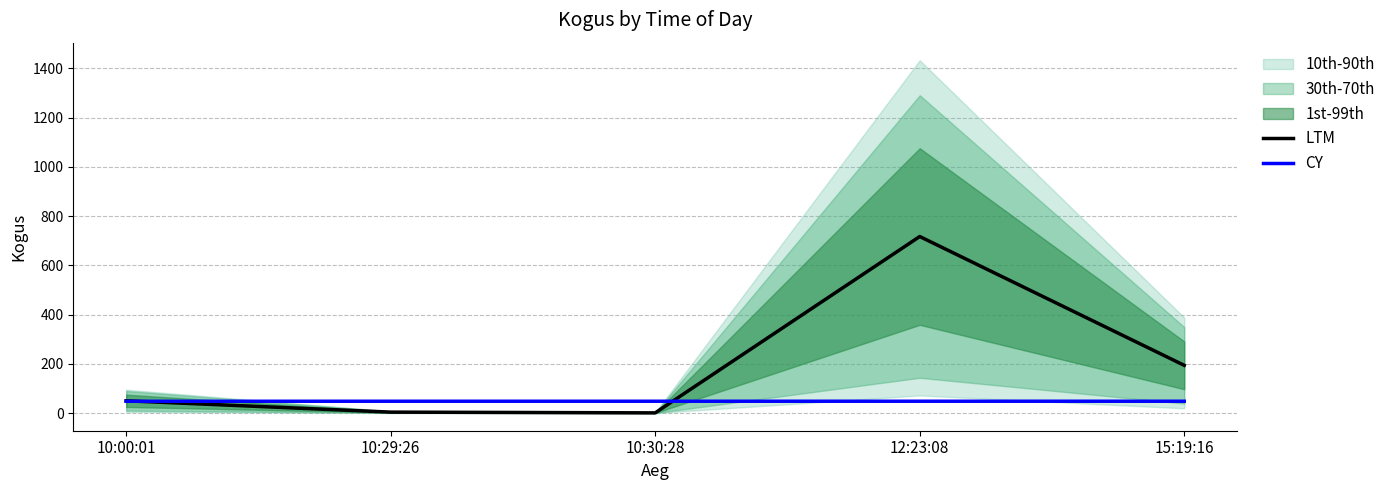

Which series has the widest spread of values?

LTM